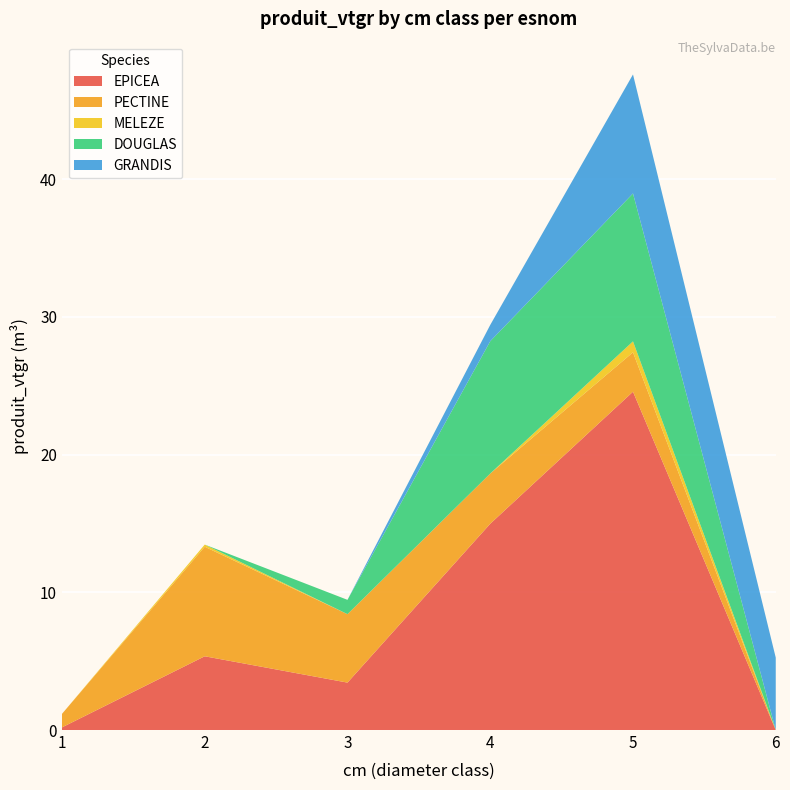

Reading left to right, transcribe all the data shown in this chart.

EPICEA: 0.2	5.4	3.4	15.0	24.6	0.0
PECTINE: 1.0	8.0	5.0	3.6	2.9	0.0
MELEZE: 0.0	0.2	0.0	0.0	0.8	0.0
DOUGLAS: 0.0	0.0	1.0	9.6	10.7	0.0
GRANDIS: 0.0	0.0	0.0	1.2	8.6	5.3